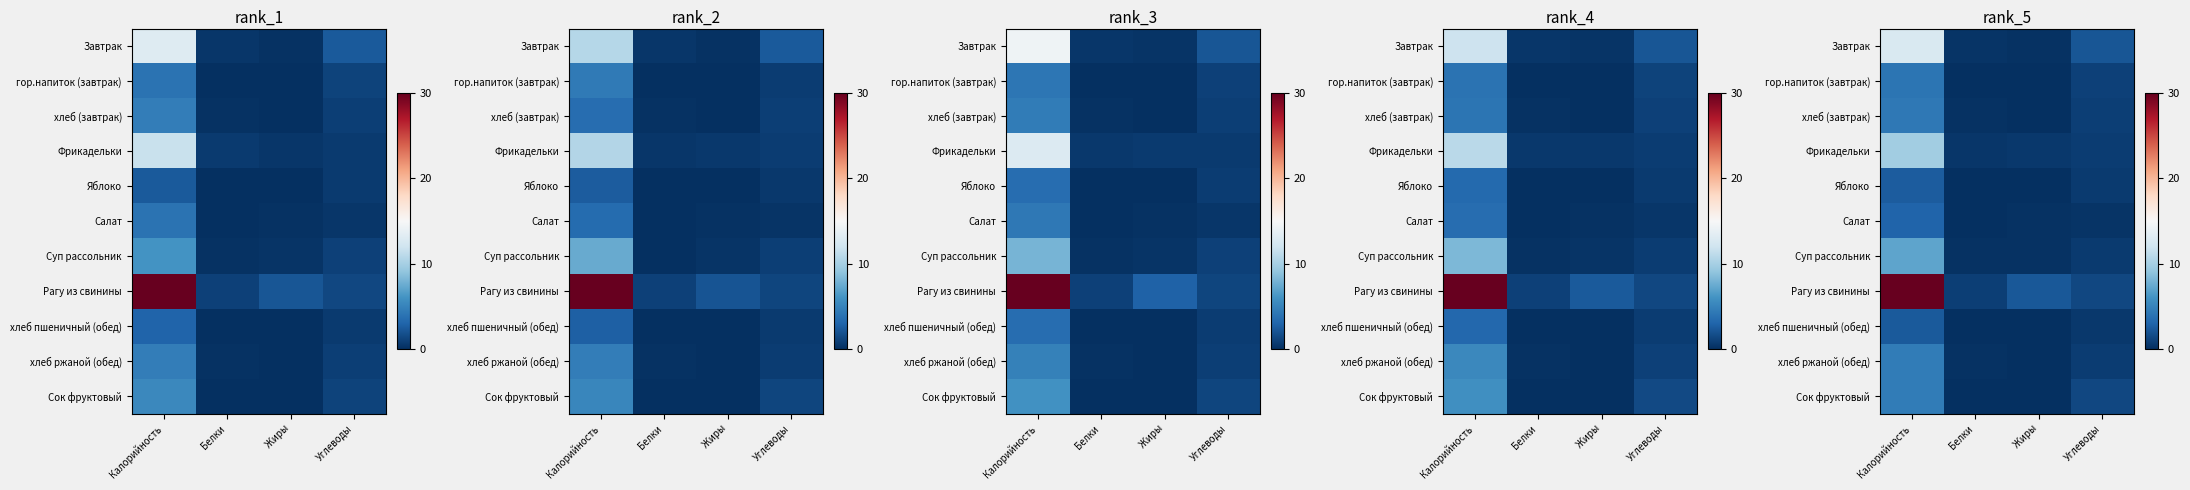

What is the total value across all series at Калорийность?

84.8